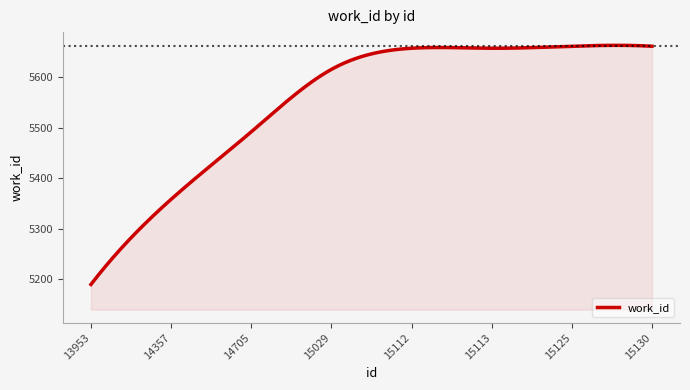

True or false: there are more than 1 points higher than both neighbors.

True